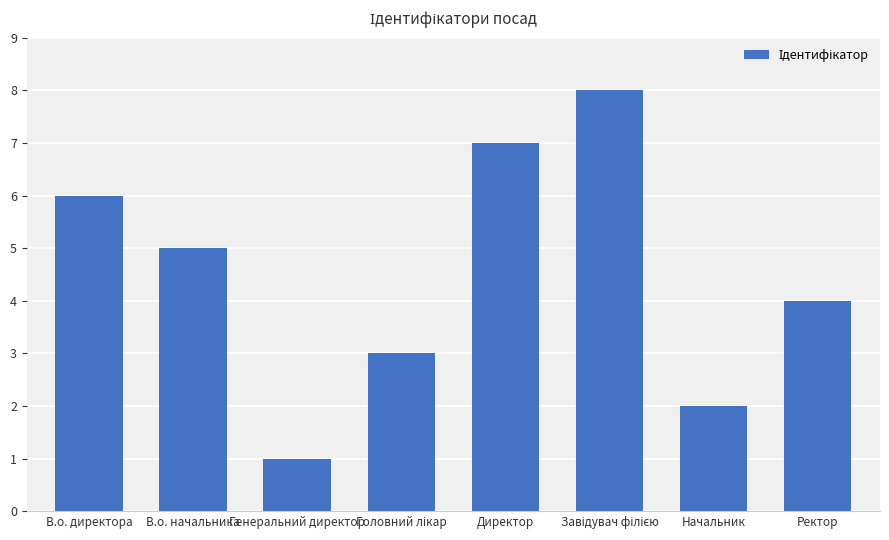

What is the change in value from Генеральний директор to Начальник?

+1